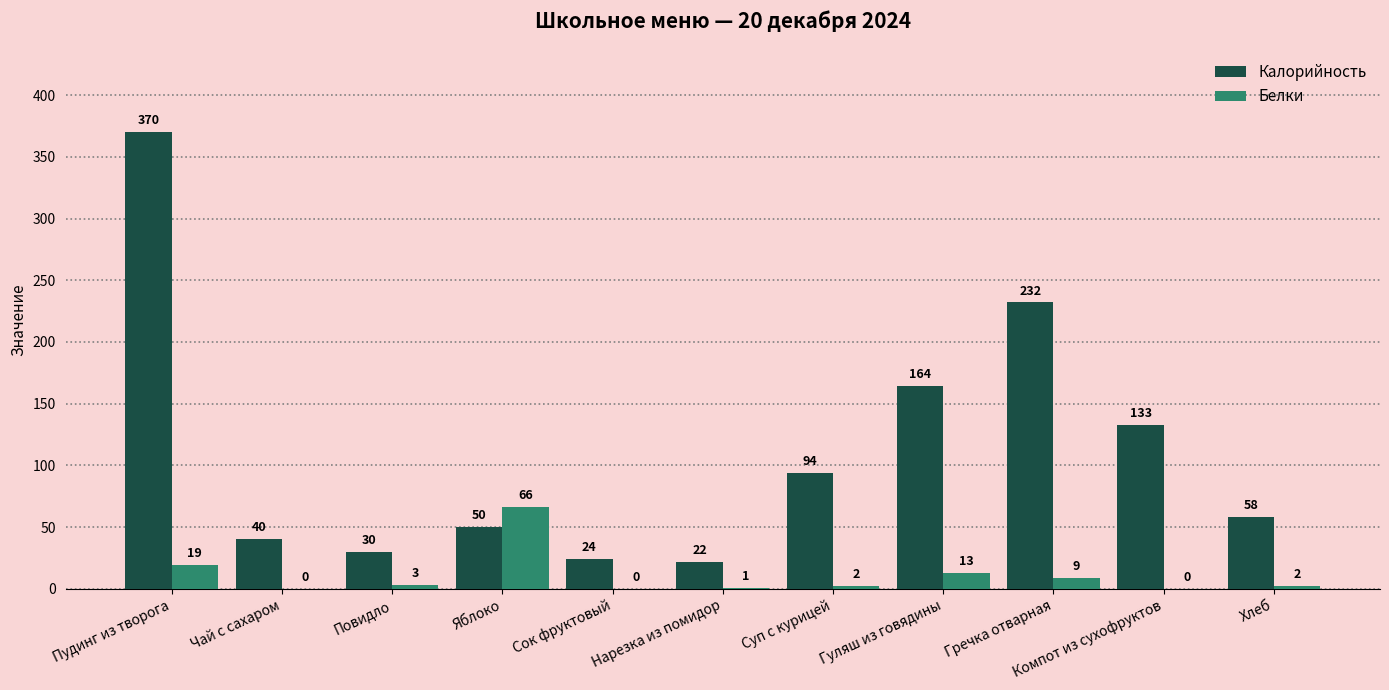

Where does the Калорийность series first go above 58?

Пудинг из творога